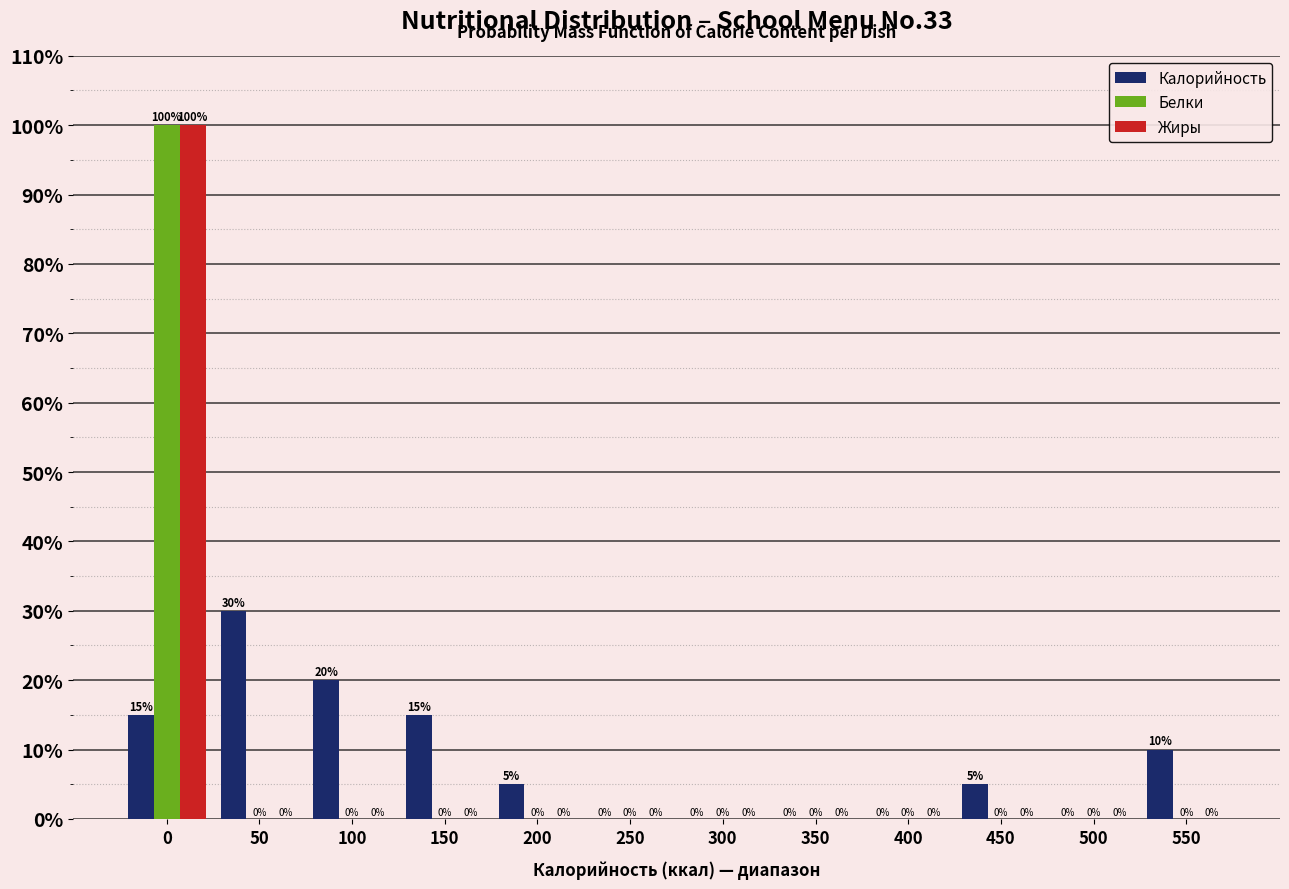

Reading right to left, transcribe all the data shown in this chart.

Калорийность: 550=10	500=0	450=5	400=0	350=0	300=0	250=0	200=5	150=15	100=20	50=30	0=15
Белки: 550=0	500=0	450=0	400=0	350=0	300=0	250=0	200=0	150=0	100=0	50=0	0=100
Жиры: 550=0	500=0	450=0	400=0	350=0	300=0	250=0	200=0	150=0	100=0	50=0	0=100